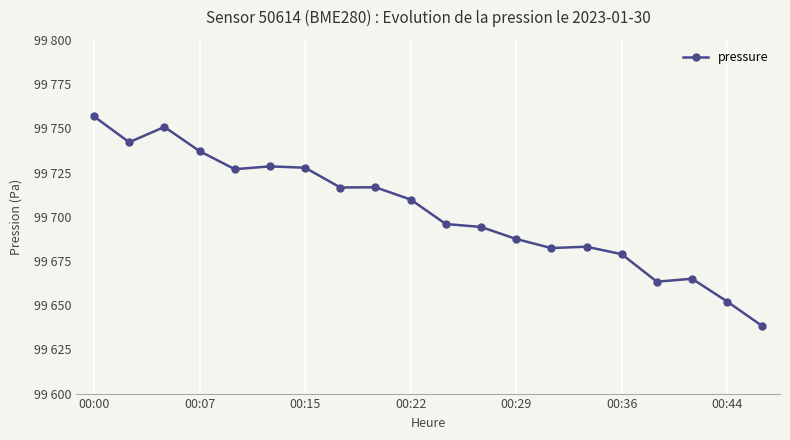

Is this an area chart (filled region under the line)?

No